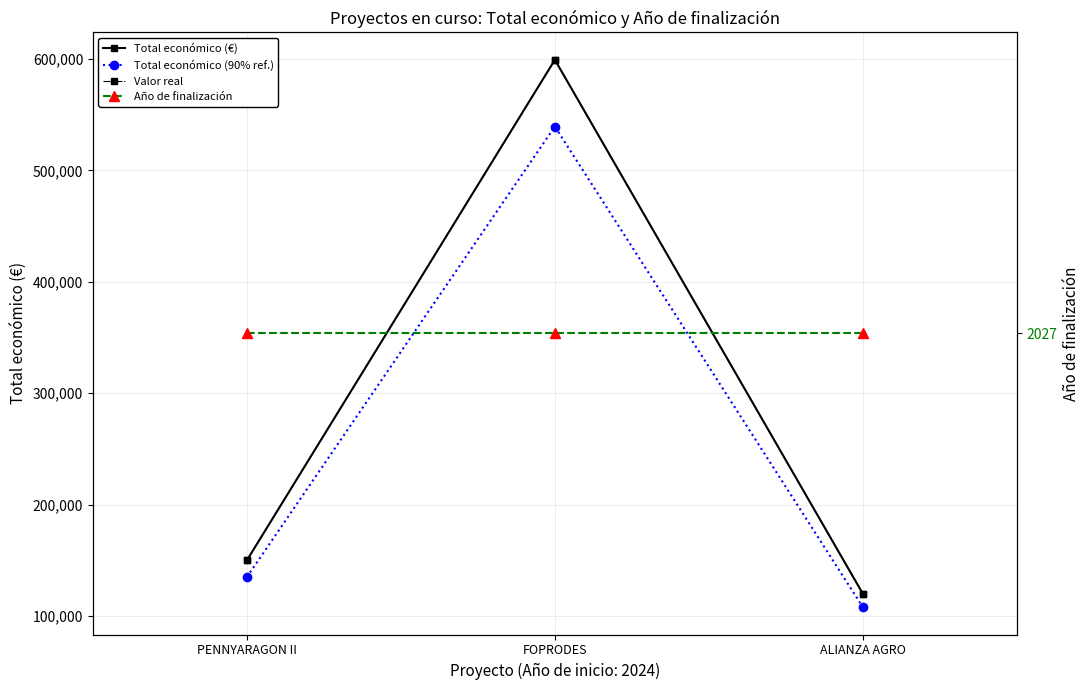

At which category is the sum across all series the highest?

FOPRODES